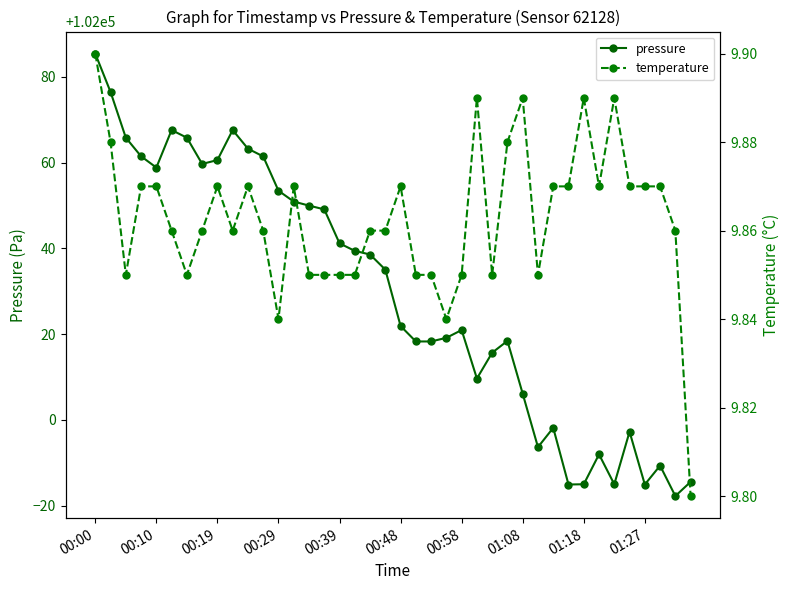

Read the temperature value at 25.

9.9